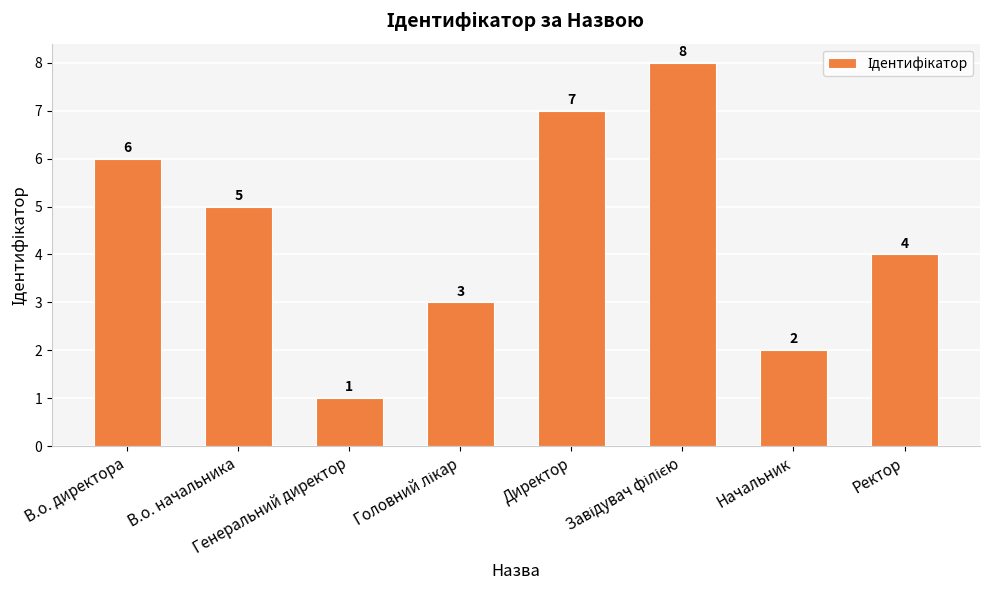

How many values are between 3 and 7?

5